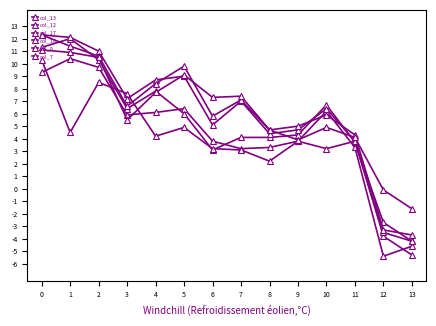

True or false: col_17 has more than 2 points higher than both neighbors.

True